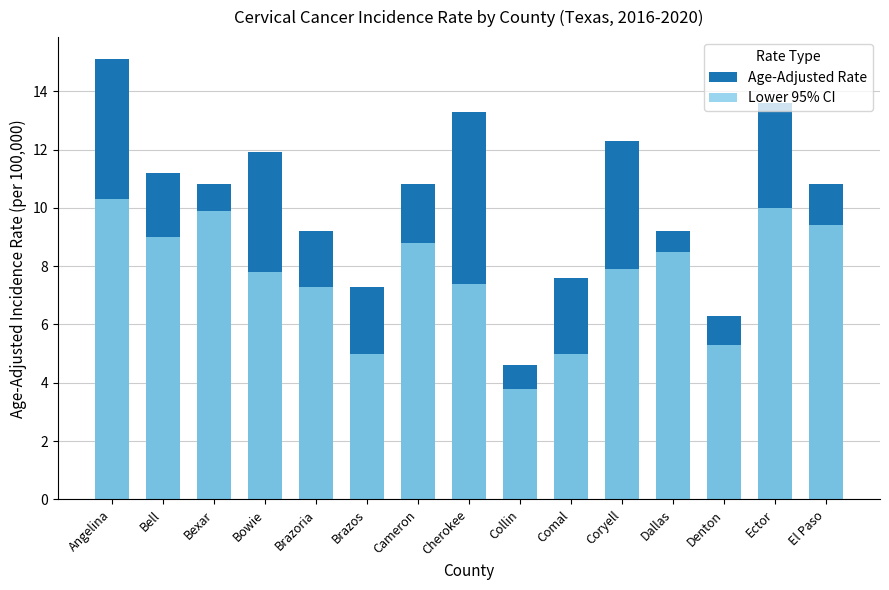

Rank the series by their average value, from lowest to highest.

Lower 95% CI, Age-Adjusted Rate